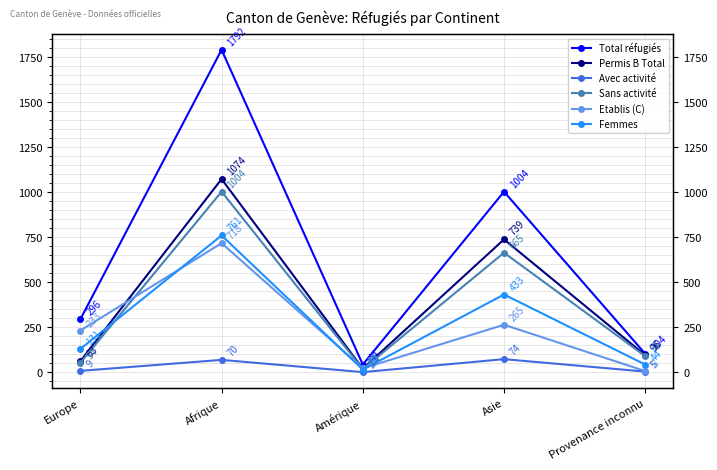

Where is the first local maximum for Femmes?

Afrique